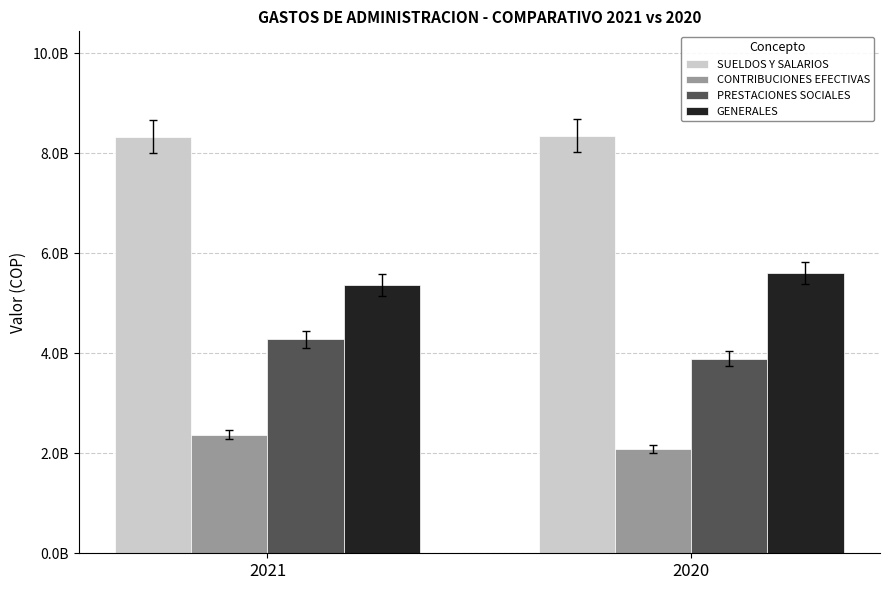

Is the value of PRESTACIONES SOCIALES at 2021 greater than the value of SUELDOS Y SALARIOS at 2021?

No